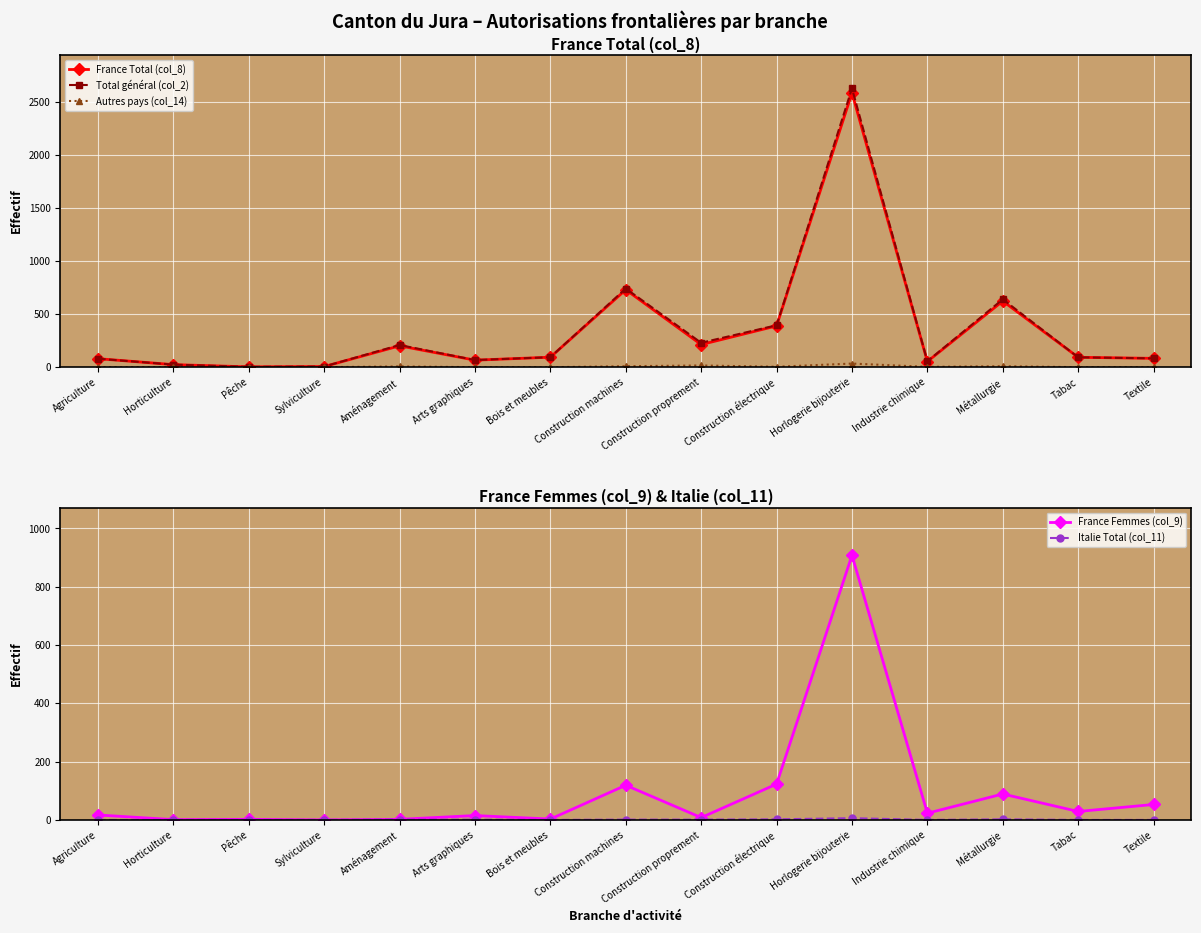

How many interior local valleys does the France Total (col_8) series have?

4